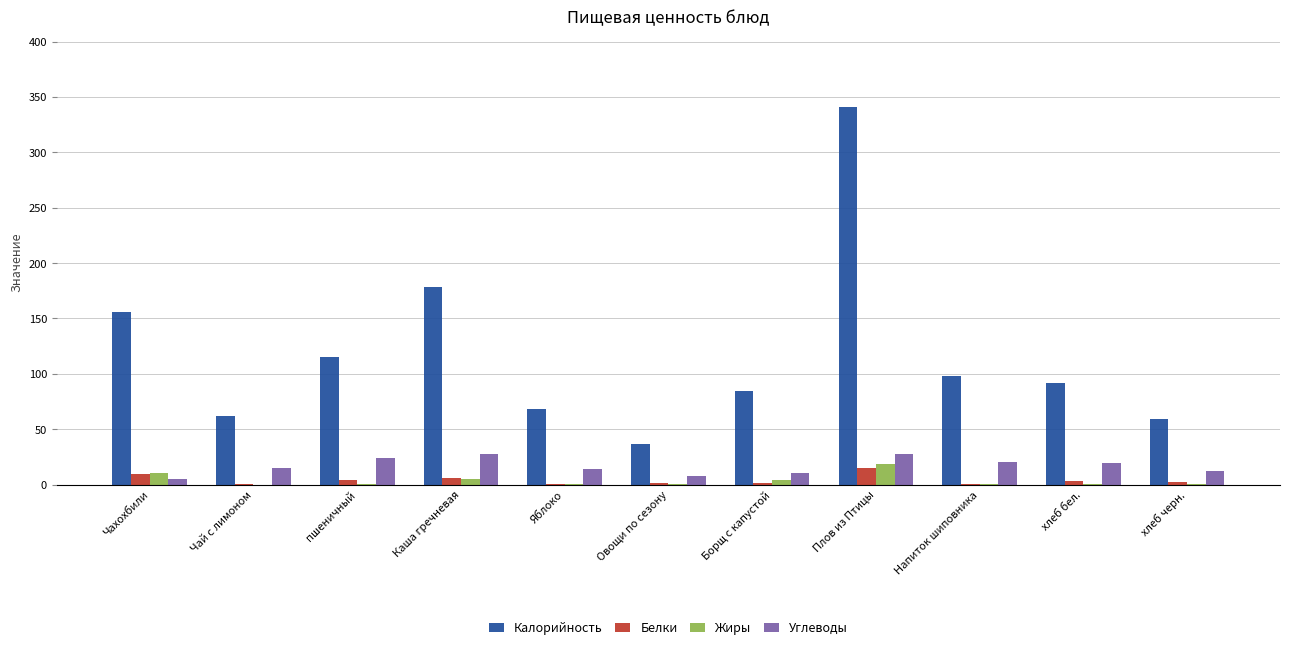

Which series changed the most between пшеничный and Каша гречневая?

Калорийность